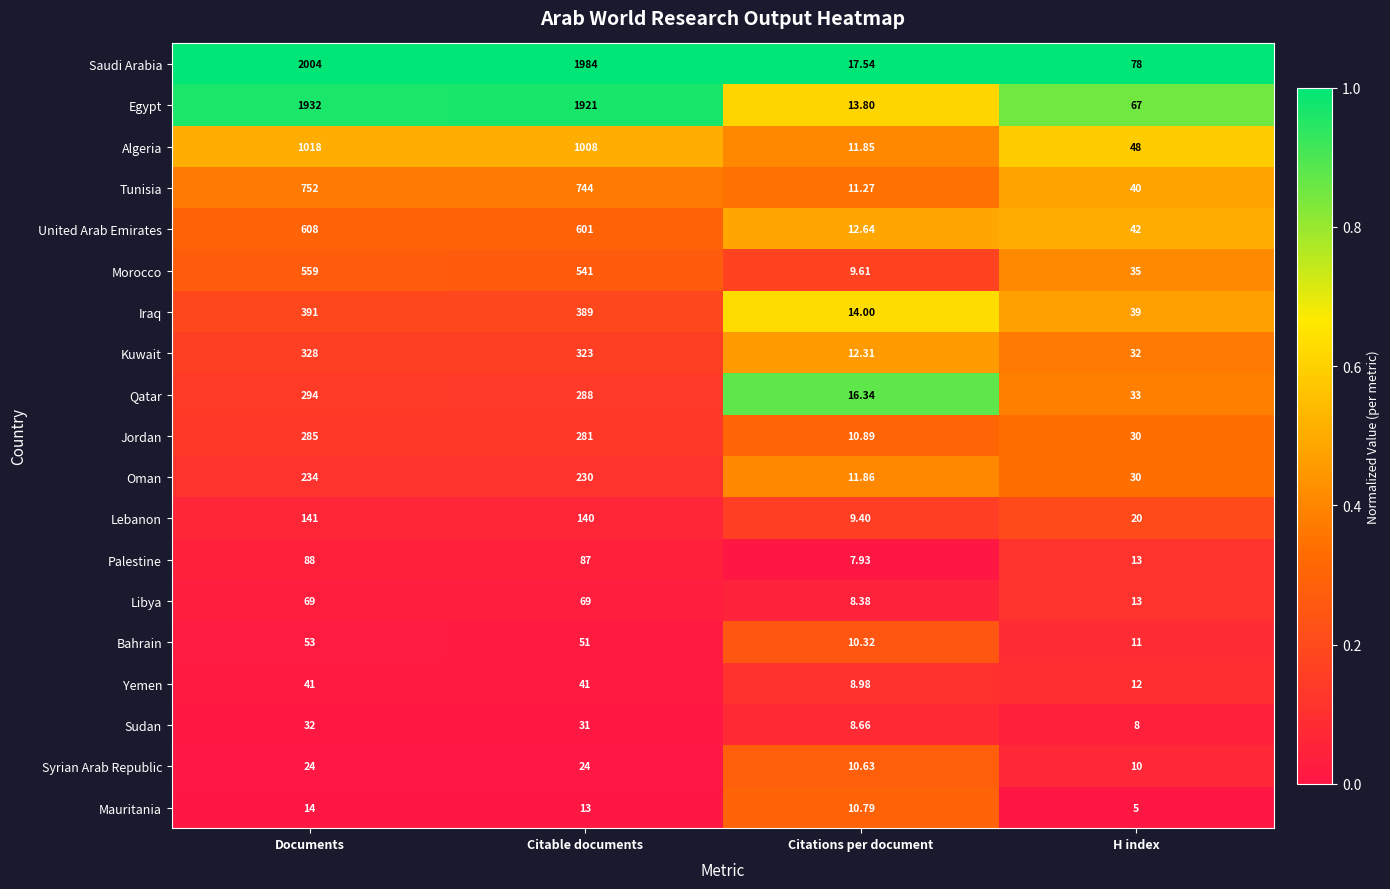

Where does the Iraq series first go above 389?

Documents